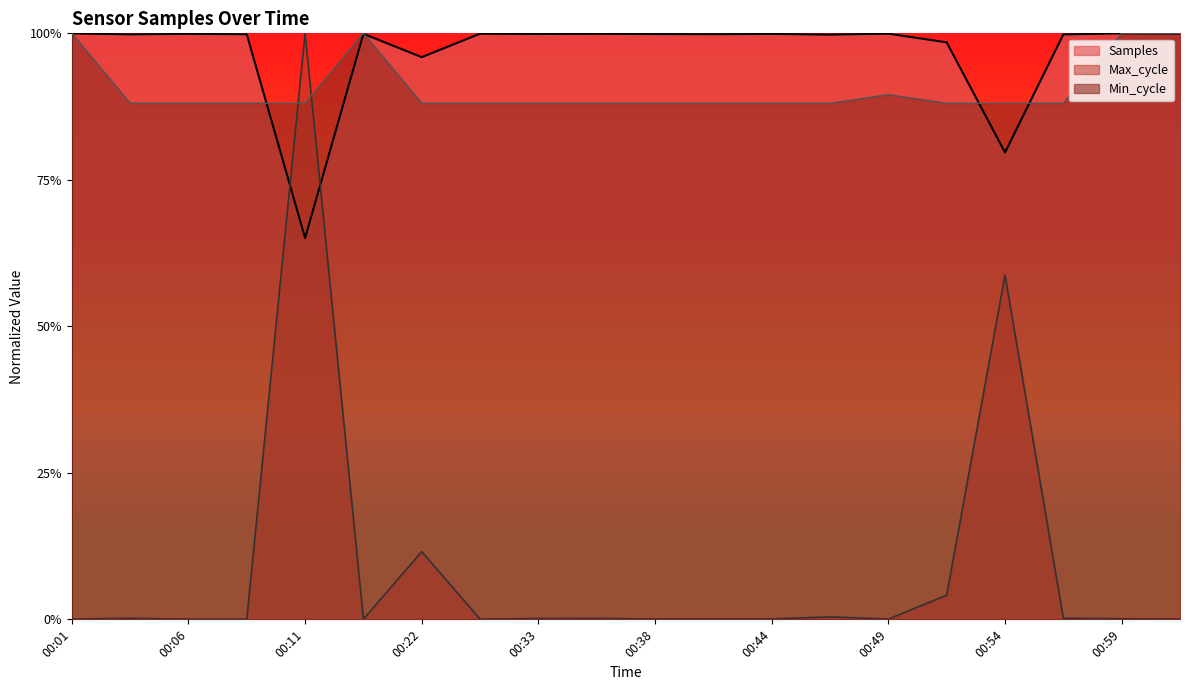

What is the label of the 13th point from the right?

00:31